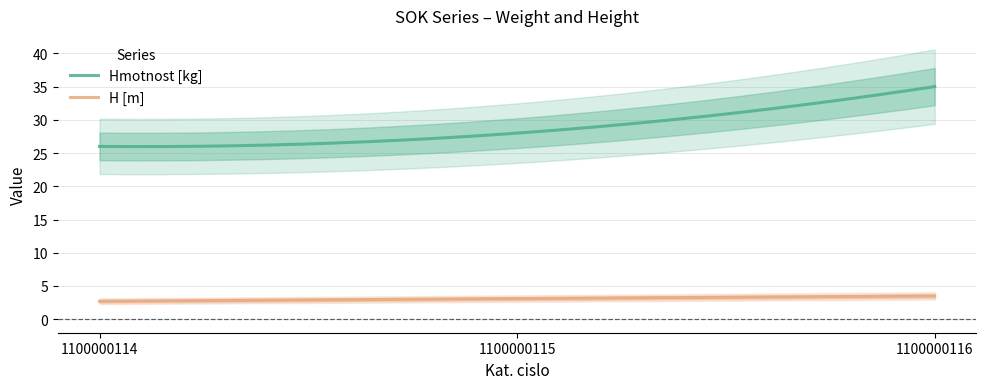

At which label is H [m] closest to 3?

1100000115